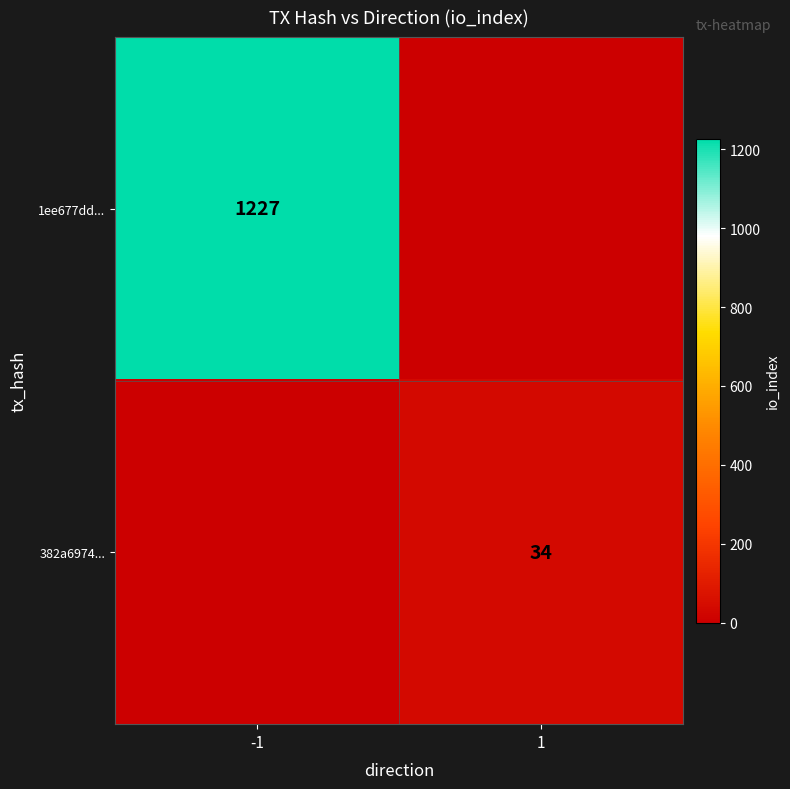

The 382a6974... series shows 49 at 1. True or false?

False